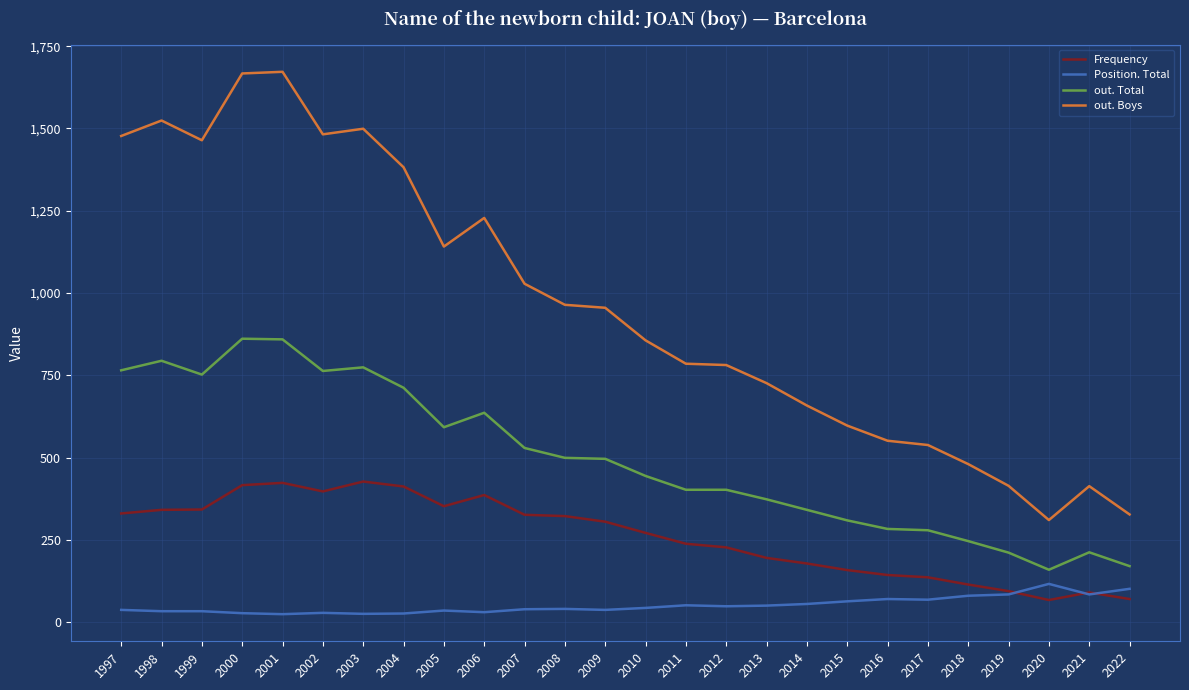

What is the difference between the second highest and second lowest values in the Position. Total series?

76